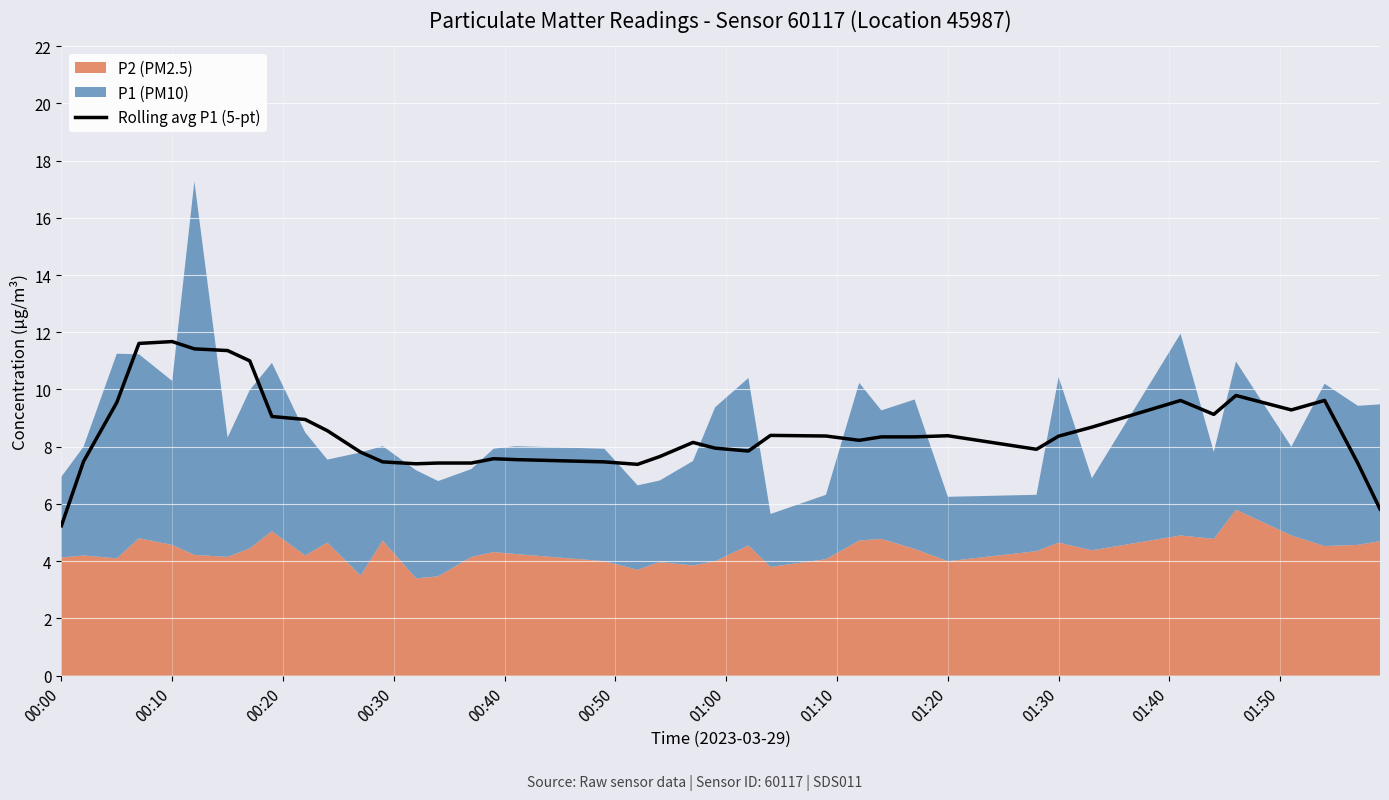

What is the highest value of the Rolling avg P1 (5-pt) series?

11.7